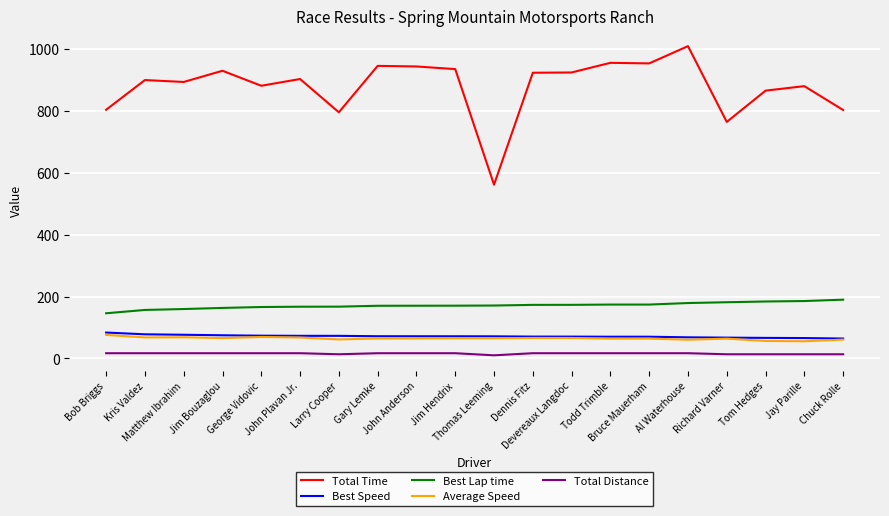

True or false: Average Speed and Total Time cross at least once.

False